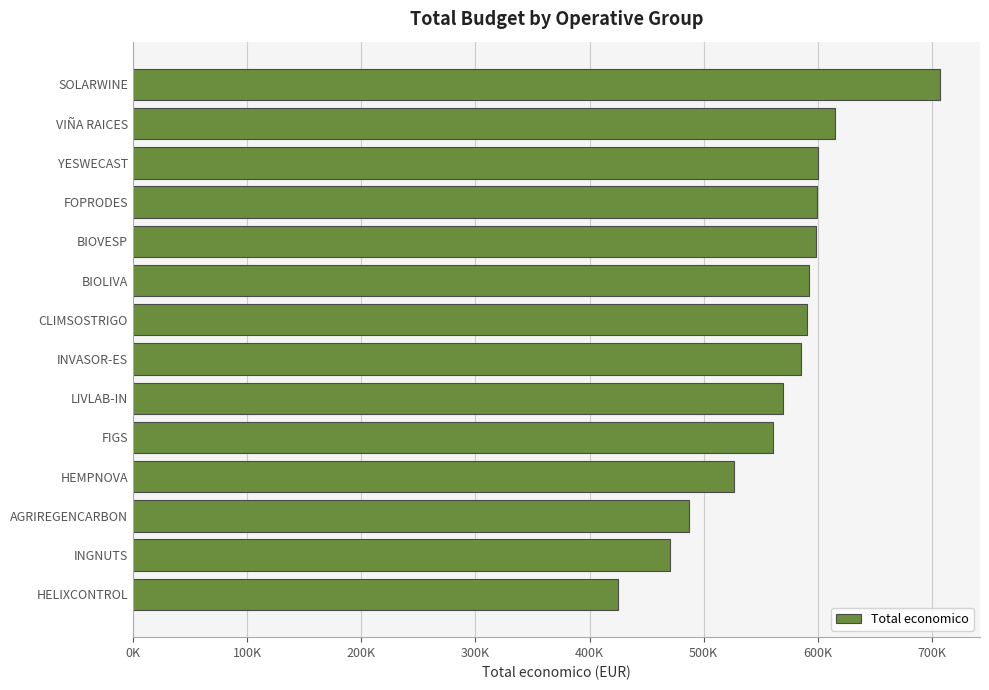

Are the bars horizontal?

Yes